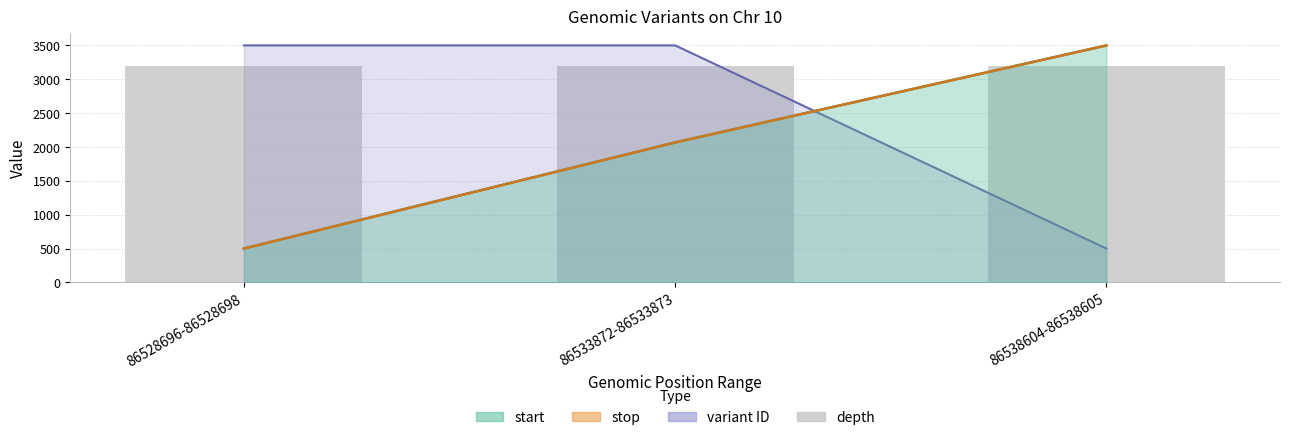

Rank the categories by variant ID value from highest to lowest.

86533872-86533873, 86528696-86528698, 86538604-86538605